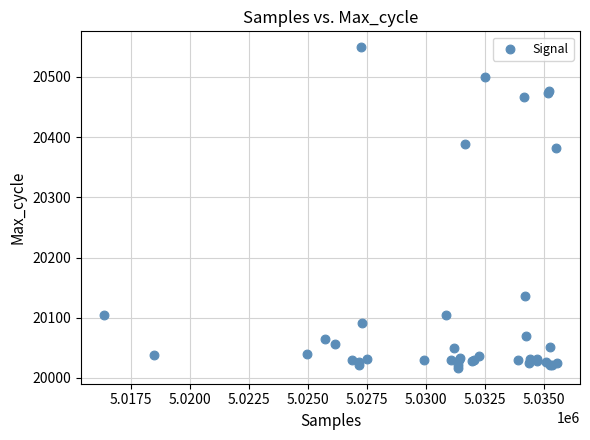

What Y value in the scatter plot is closest to 20283?

20382